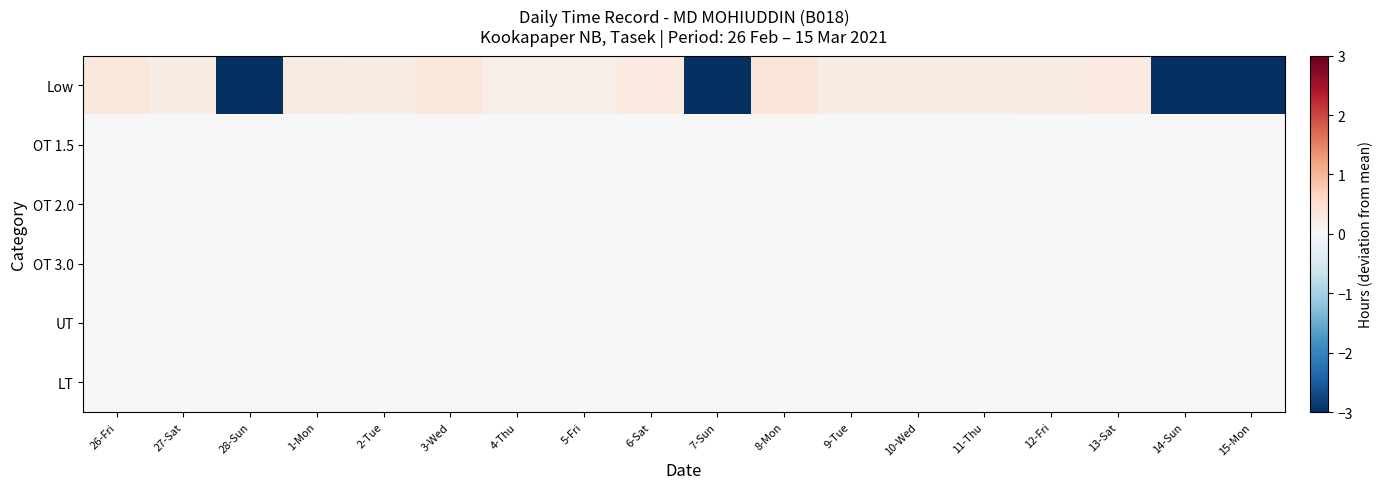

Reading left to right, list all the values displayed in this chart.

Low: 26-Fri=0.3	27-Sat=0.2	28-Sun=-3.6	1-Mon=0.3	2-Tue=0.2	3-Wed=0.3	4-Thu=0.2	5-Fri=0.2	6-Sat=0.3	7-Sun=-11.9	8-Mon=0.4	9-Tue=0.2	10-Wed=0.2	11-Thu=0.2	12-Fri=0.3	13-Sat=0.3	14-Sun=-11.9	15-Mon=-11.9
OT 1.5: 26-Fri=0.0	27-Sat=0.0	28-Sun=0.0	1-Mon=0.0	2-Tue=0.0	3-Wed=0.0	4-Thu=0.0	5-Fri=0.0	6-Sat=0.0	7-Sun=0.0	8-Mon=0.0	9-Tue=0.0	10-Wed=0.0	11-Thu=0.0	12-Fri=0.0	13-Sat=0.0	14-Sun=0.0	15-Mon=0.0
OT 2.0: 26-Fri=0.0	27-Sat=0.0	28-Sun=0.0	1-Mon=0.0	2-Tue=0.0	3-Wed=0.0	4-Thu=0.0	5-Fri=0.0	6-Sat=0.0	7-Sun=0.0	8-Mon=0.0	9-Tue=0.0	10-Wed=0.0	11-Thu=0.0	12-Fri=0.0	13-Sat=0.0	14-Sun=0.0	15-Mon=0.0
OT 3.0: 26-Fri=0.0	27-Sat=0.0	28-Sun=0.0	1-Mon=0.0	2-Tue=0.0	3-Wed=0.0	4-Thu=0.0	5-Fri=0.0	6-Sat=0.0	7-Sun=0.0	8-Mon=0.0	9-Tue=0.0	10-Wed=0.0	11-Thu=0.0	12-Fri=0.0	13-Sat=0.0	14-Sun=0.0	15-Mon=0.0
UT: 26-Fri=0.0	27-Sat=0.0	28-Sun=0.0	1-Mon=0.0	2-Tue=0.0	3-Wed=0.0	4-Thu=0.0	5-Fri=0.0	6-Sat=0.0	7-Sun=0.0	8-Mon=0.0	9-Tue=0.0	10-Wed=0.0	11-Thu=0.0	12-Fri=0.0	13-Sat=0.0	14-Sun=0.0	15-Mon=0.0
LT: 26-Fri=0.0	27-Sat=0.0	28-Sun=0.0	1-Mon=0.0	2-Tue=0.0	3-Wed=0.0	4-Thu=0.0	5-Fri=0.0	6-Sat=0.0	7-Sun=0.0	8-Mon=0.0	9-Tue=0.0	10-Wed=0.0	11-Thu=0.0	12-Fri=0.0	13-Sat=0.0	14-Sun=0.0	15-Mon=0.0